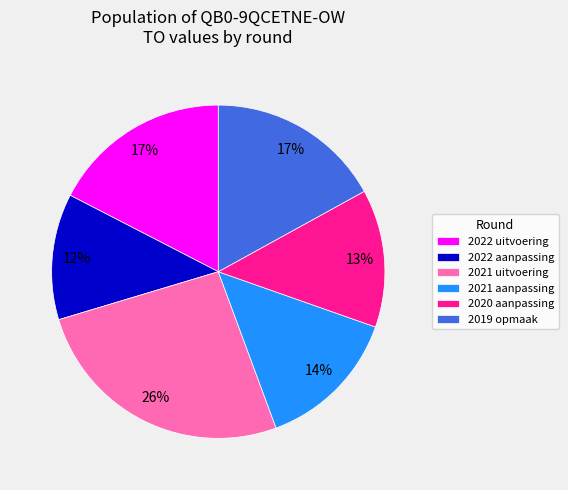

How many slices are in this pie chart?

6